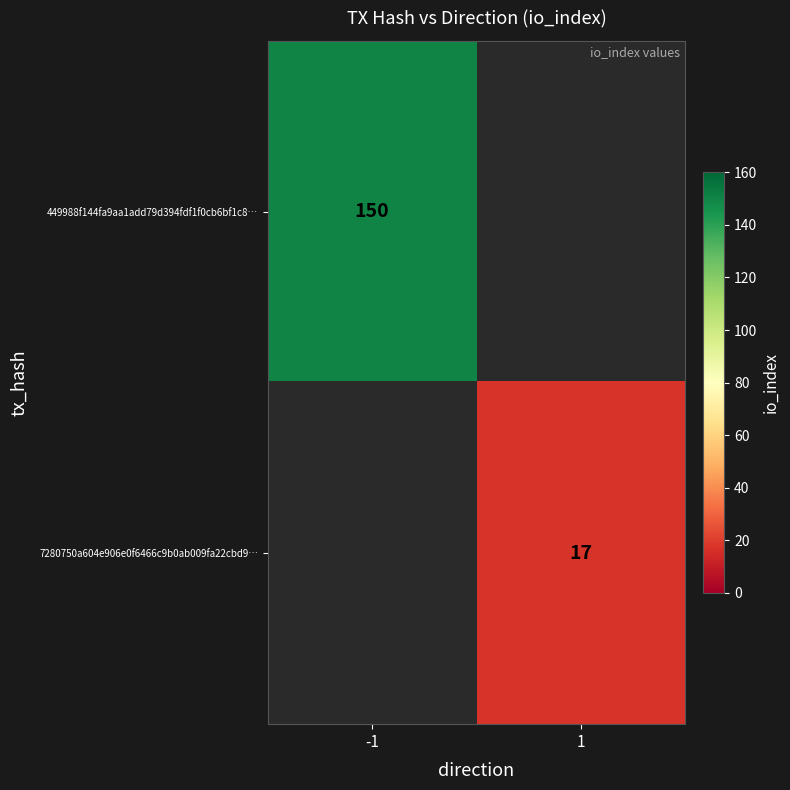

True or false: 449988f144fa9aa1add79d394fdf1f0cb6bf1c8… has a value of 150 at -1.

True